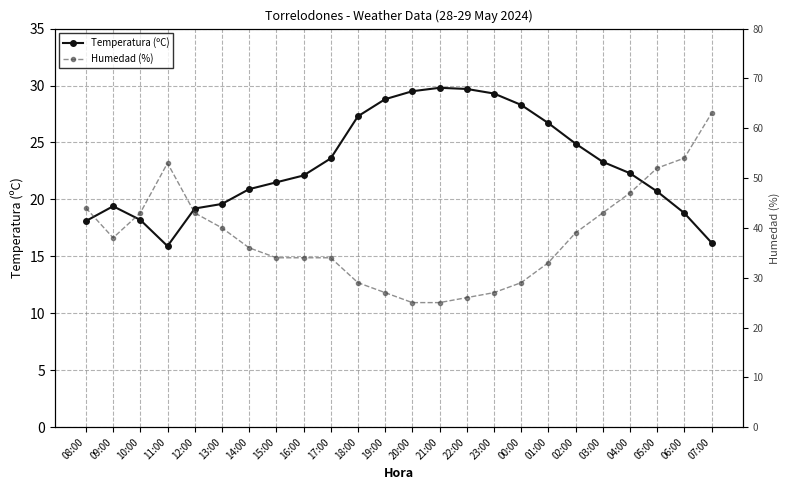

The value of Humedad (%) at 13:00 is 18.0. True or false?

False